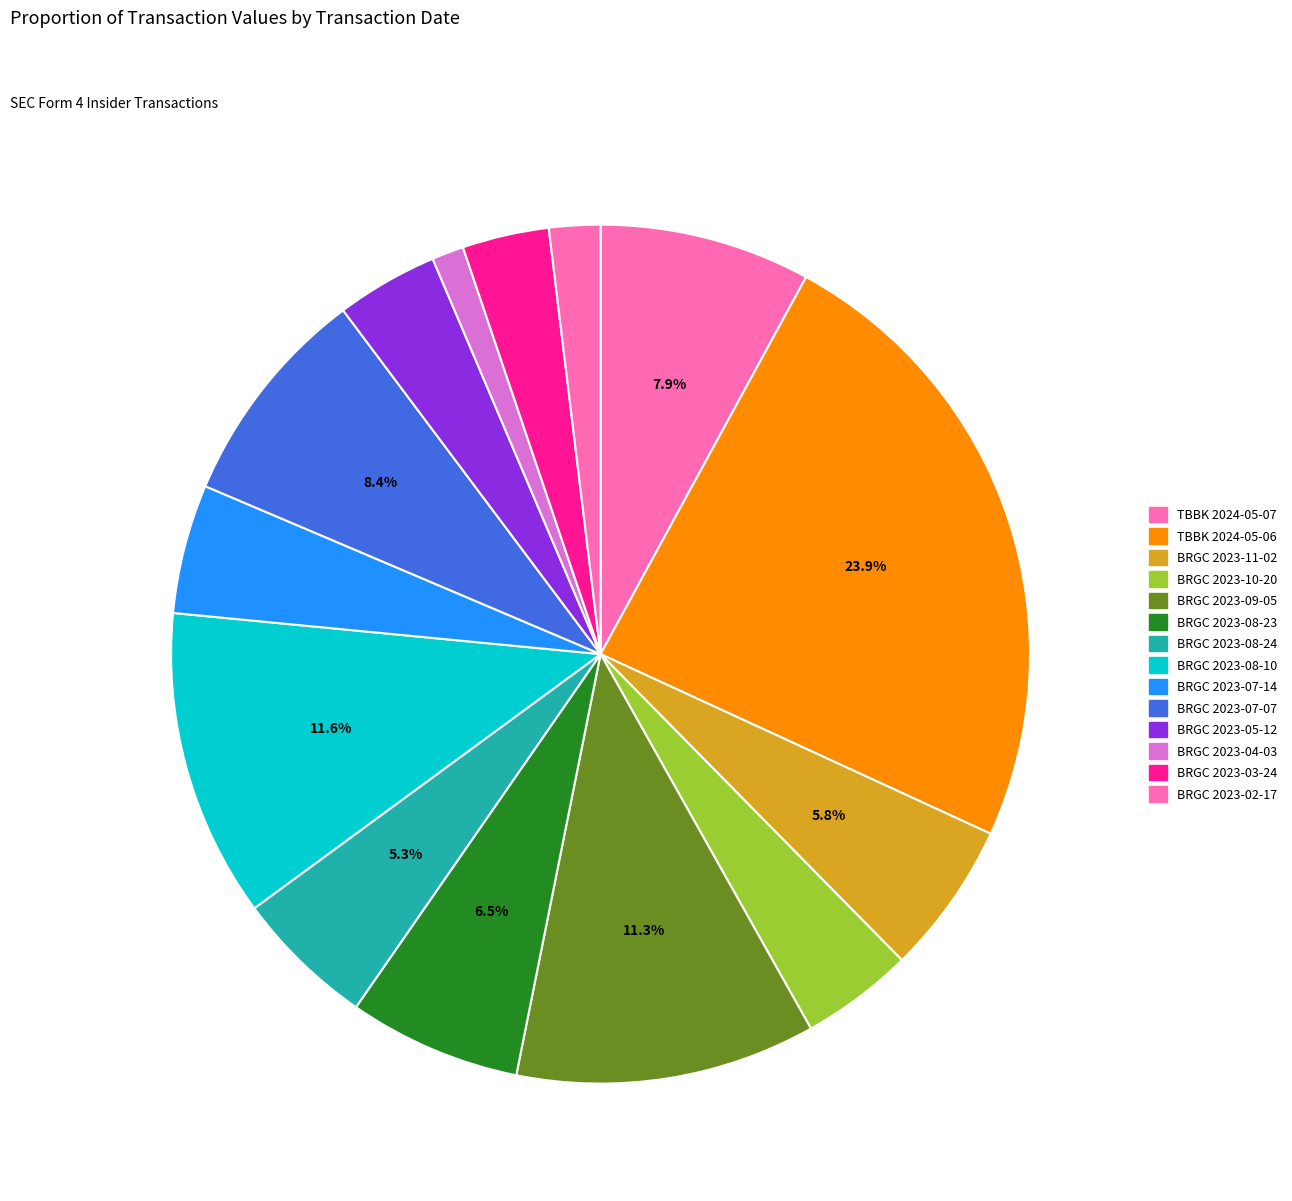

Is it true that BRGC 2023-10-20 is 4% of the pie?

True